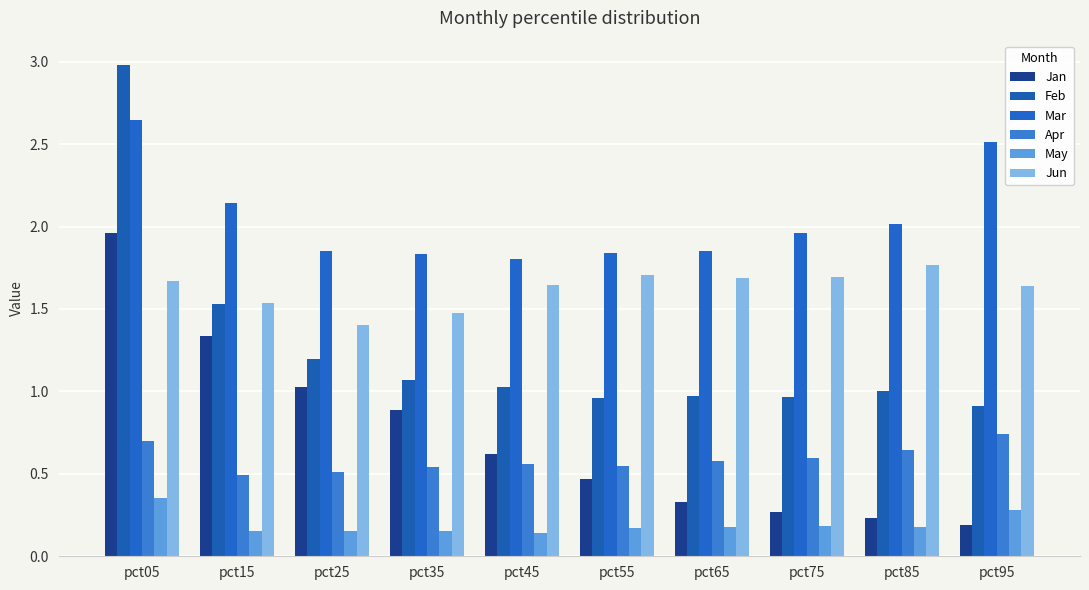

Is the value of Apr at pct05 greater than the value of Jun at pct05?

No